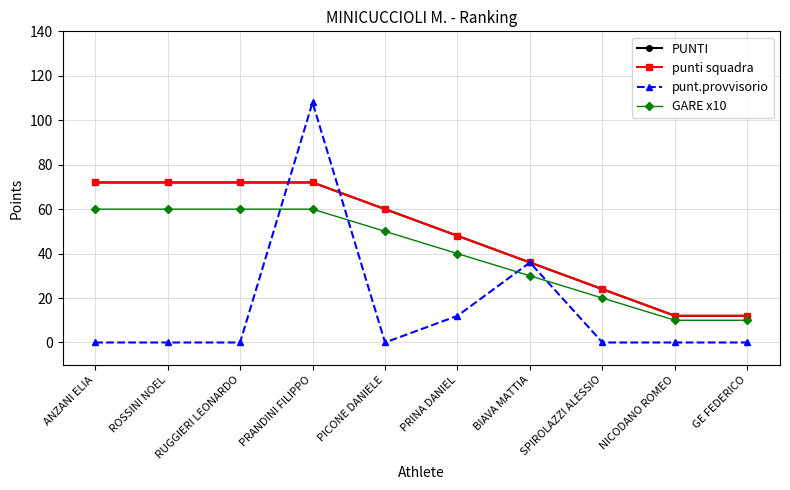

Does the chart have visible grid lines?

Yes